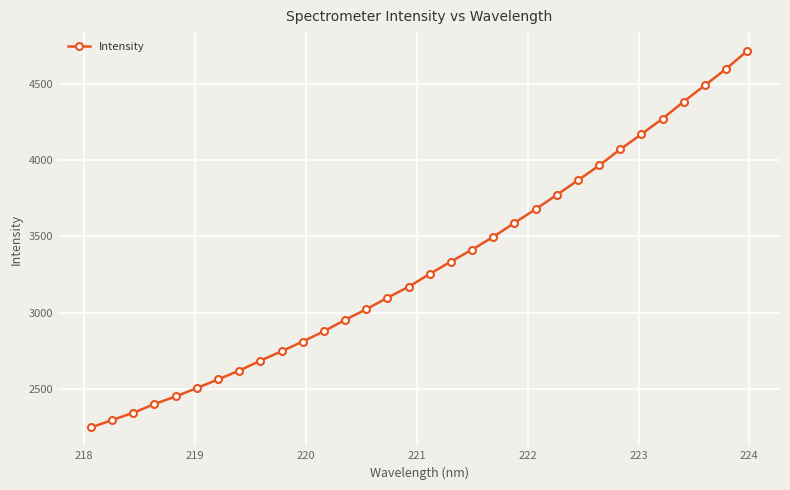

What is the sum of all values?

105867.2